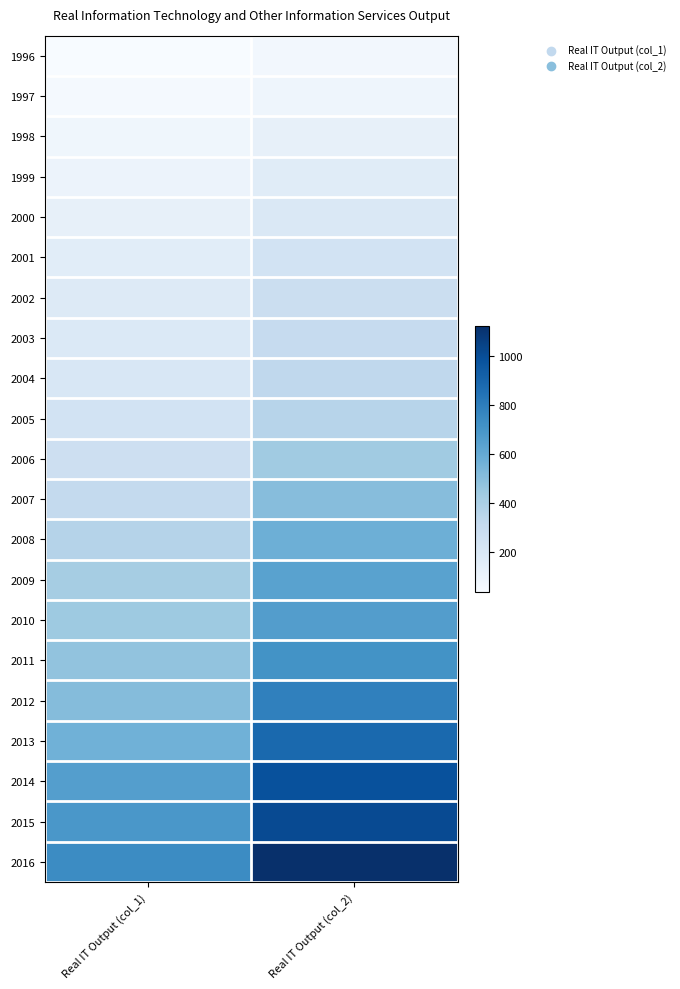

Which label corresponds to the largest value in the chart?

Real IT Output (col_2)